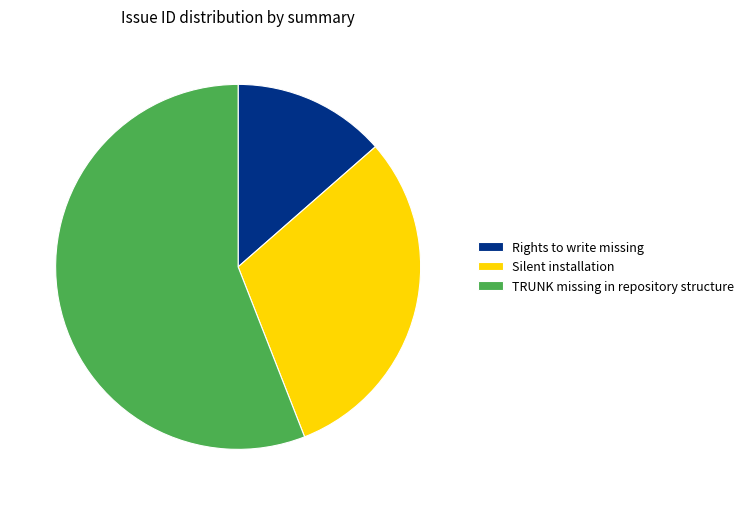

Which category has the biggest portion of the pie?

TRUNK missing in repository structure